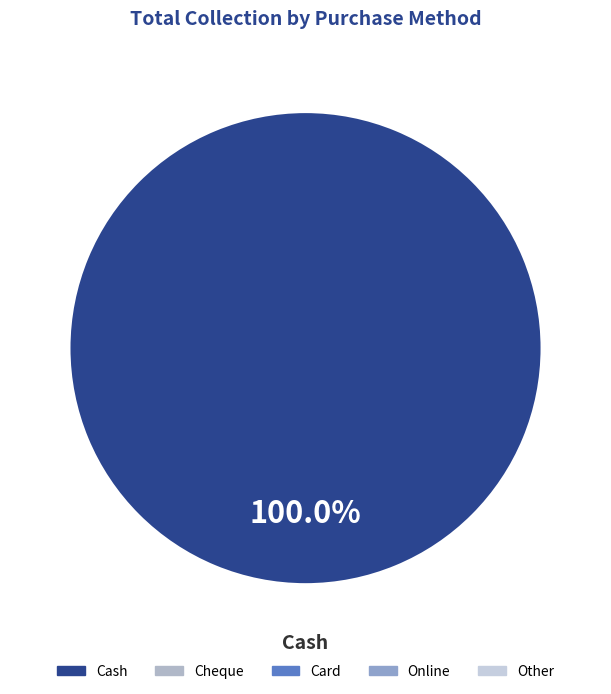

Is there a majority slice in this chart?

Yes